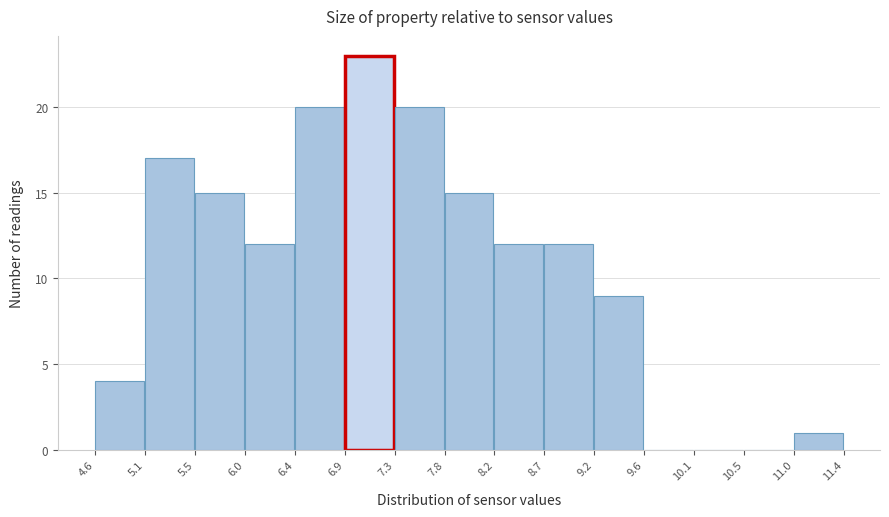

Reading left to right, list every bar in this chart as the range it spans on the x-axis followed by its height. The values are not printed on the chart, so give them approximately, as read against the axis.

4.6 to 5.1: 4
5.1 to 5.5: 17
5.5 to 6.0: 15
6.0 to 6.4: 12
6.4 to 6.9: 20
6.9 to 7.3: 23
7.3 to 7.8: 20
7.8 to 8.2: 15
8.2 to 8.7: 12
8.7 to 9.2: 12
9.2 to 9.6: 9
9.6 to 10.1: 0
10.1 to 10.5: 0
10.5 to 11.0: 0
11.0 to 11.4: 1